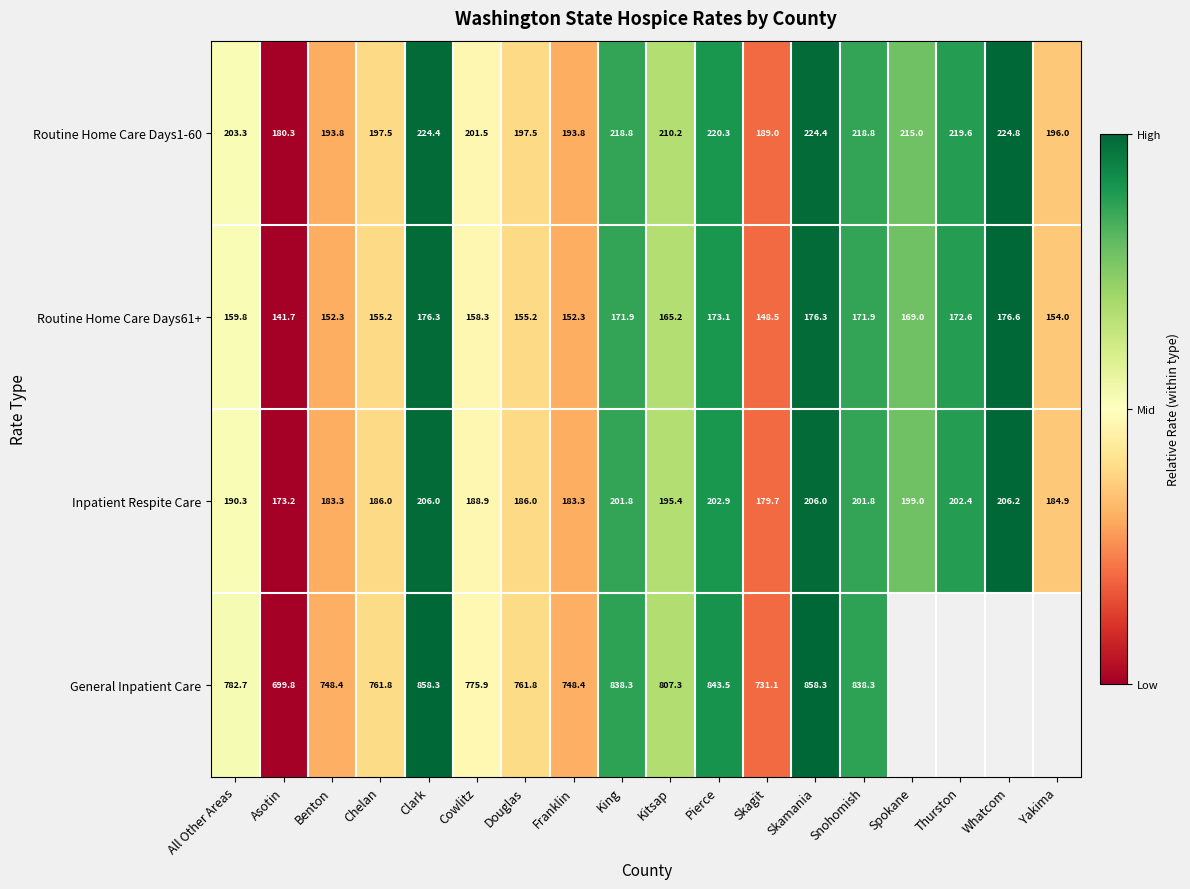

How many data points in Routine Home Care Days61+ are above 165?

9